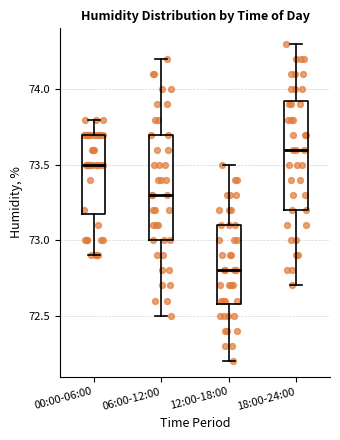

Reading left to right, transcribe this box plot: for each box, give where its median line is, the range the box spans, and where its two whiskers end, as read against the y-axis. The values are not printed on the chart, so give them approximately, as read against the axis.

00:00-06:00: median 73.50, box 73.20 to 73.70, whiskers 72.90 to 73.80
06:00-12:00: median 73.30, box 73.00 to 73.70, whiskers 72.50 to 74.20
12:00-18:00: median 72.80, box 72.60 to 73.10, whiskers 72.20 to 73.50
18:00-24:00: median 73.60, box 73.20 to 73.95, whiskers 72.70 to 74.30